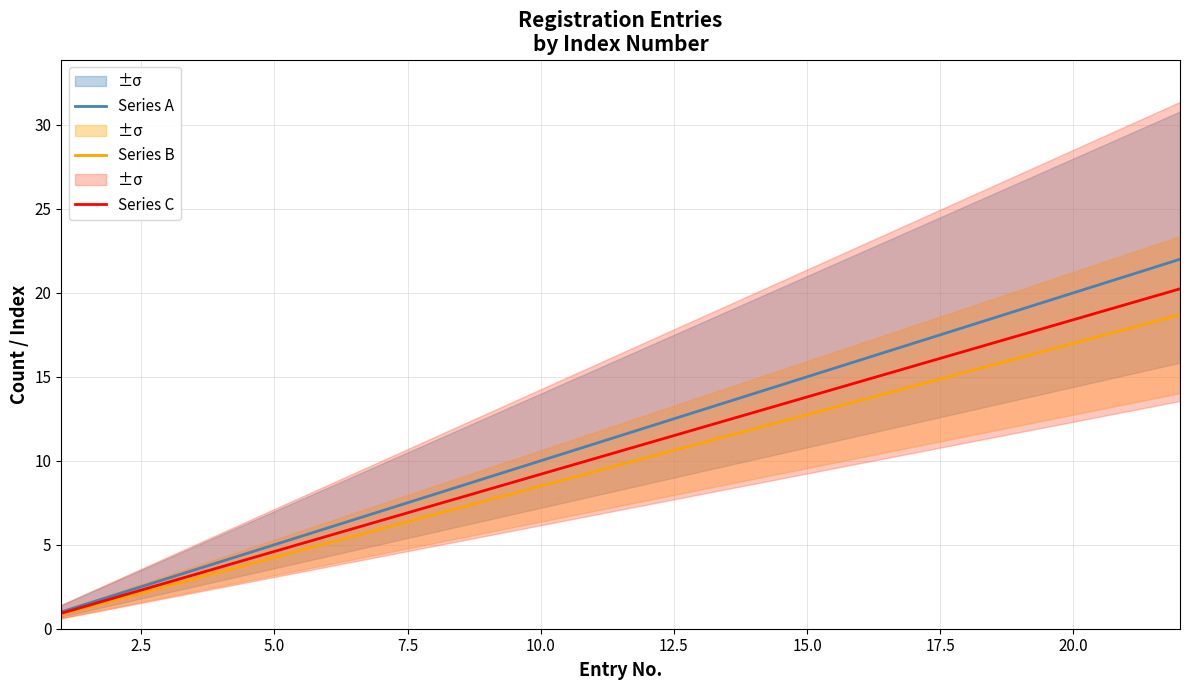

Is it true that Series B equals 4.2 at 5.0?

True